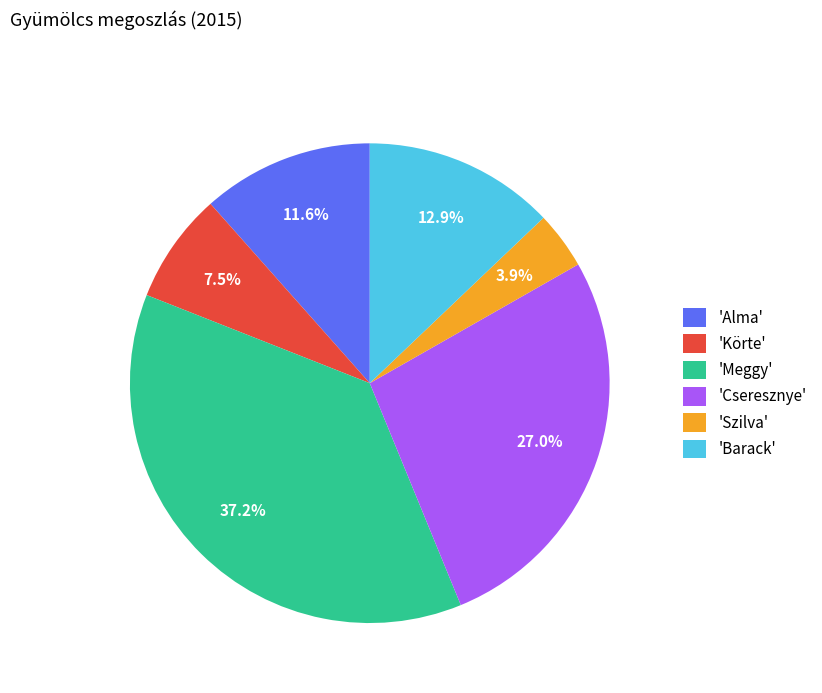

Rank the categories by value from lowest to highest.

'Szilva', 'Körte', 'Alma', 'Barack', 'Cseresznye', 'Meggy'